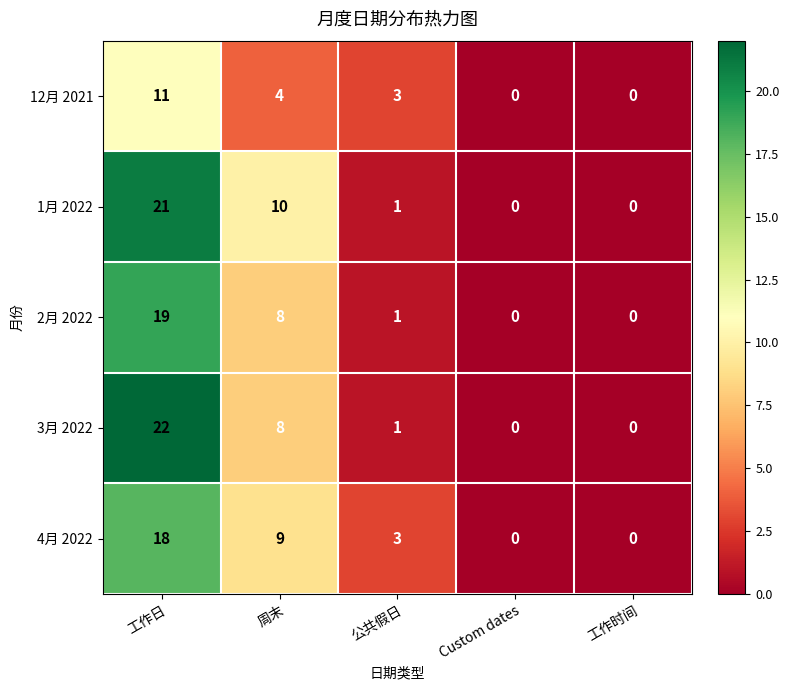

Which series has the widest spread of values?

3月 2022